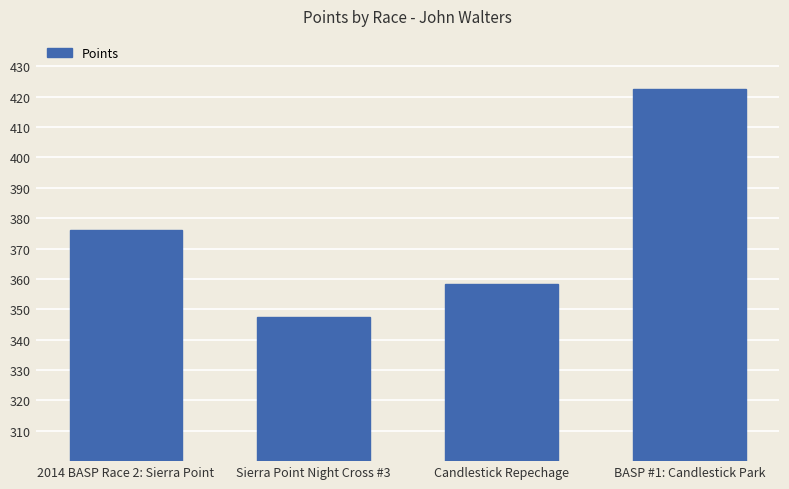

How many bars are there in total?

4